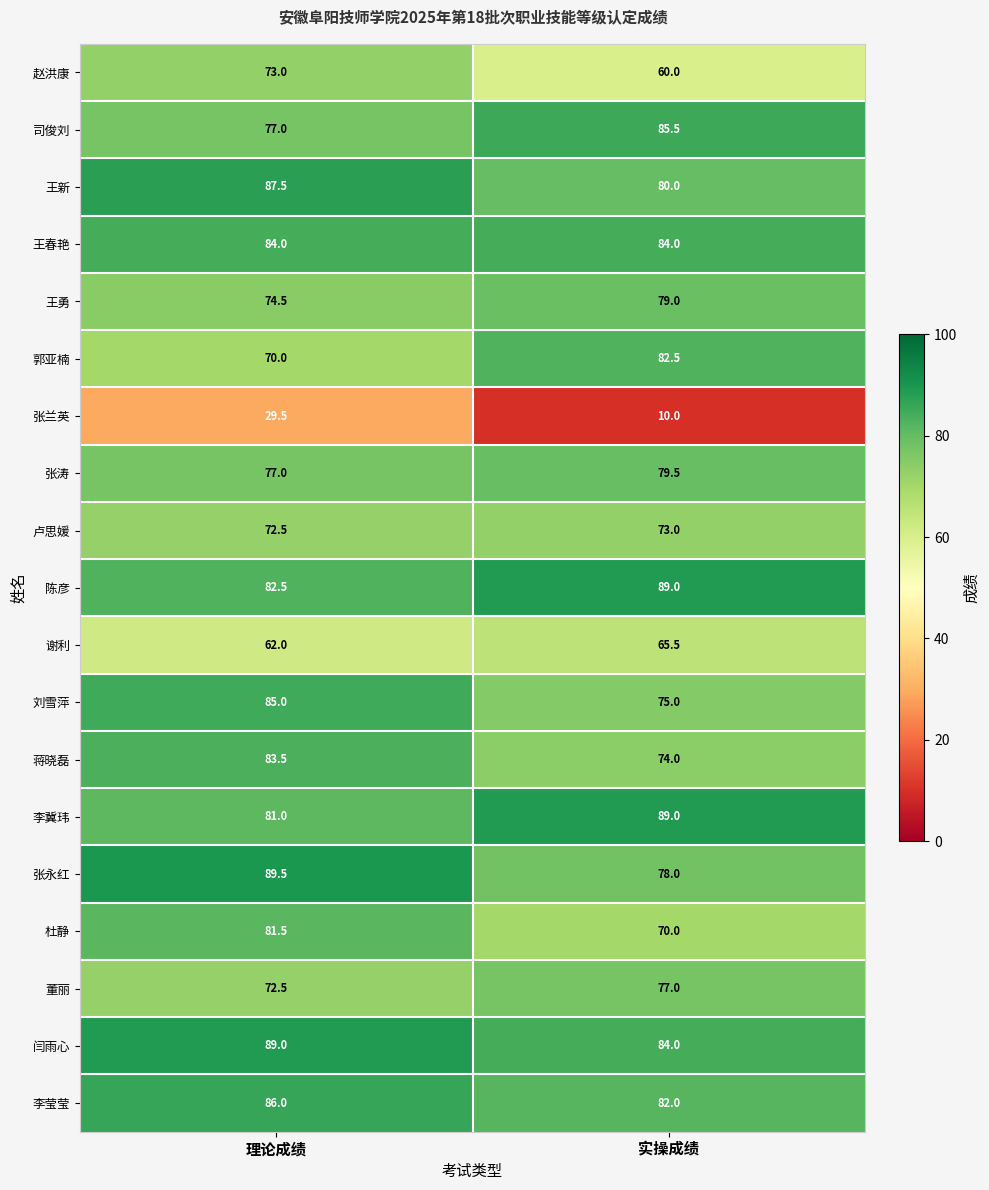

Rank the categories by 郭亚楠 value from highest to lowest.

实操成绩, 理论成绩